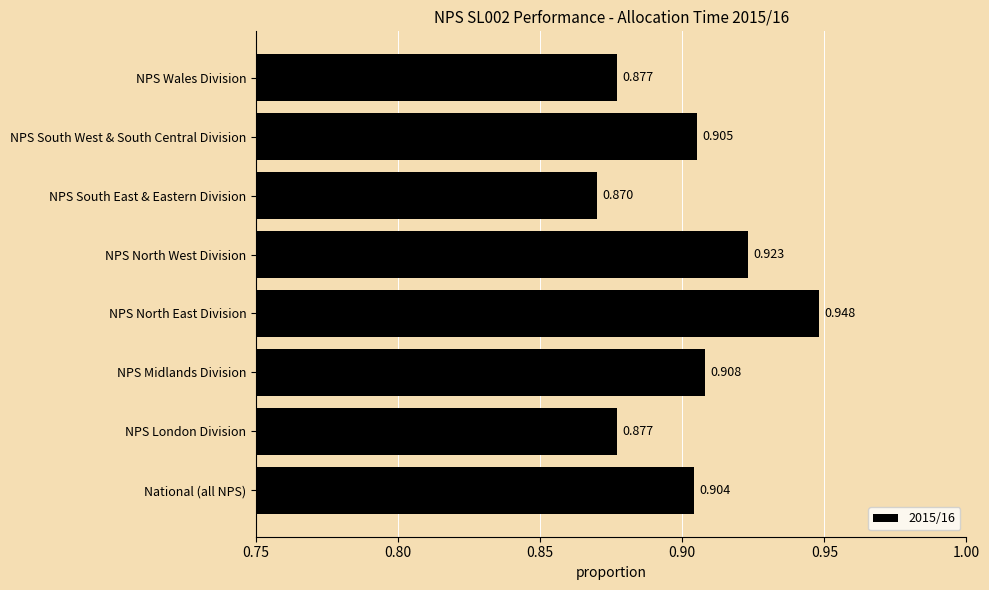

Count the values in the range 0 to 1.

8